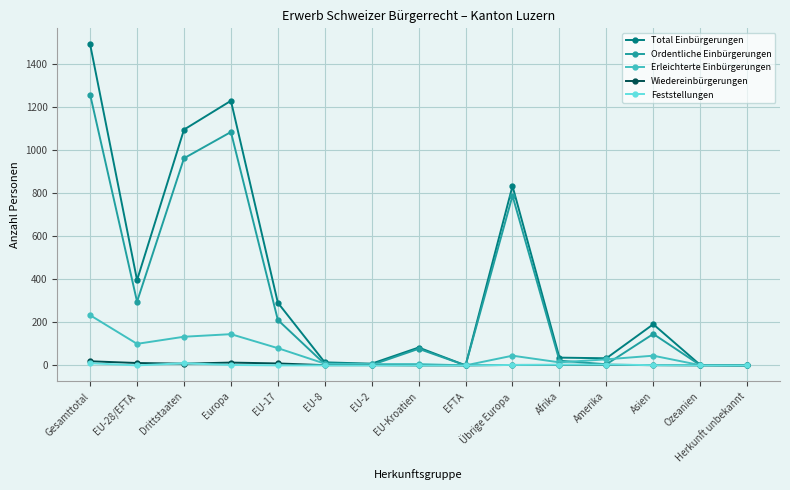

True or false: Total Einbürgerungen has more than 1 interior local peaks.

True